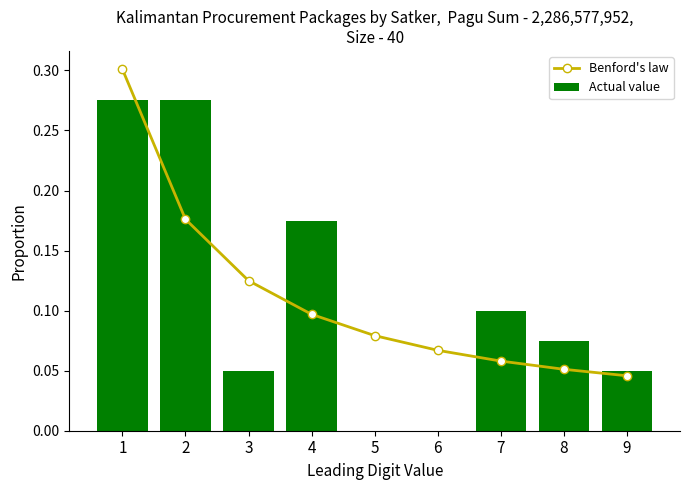

How many values in Actual value are above zero?

7